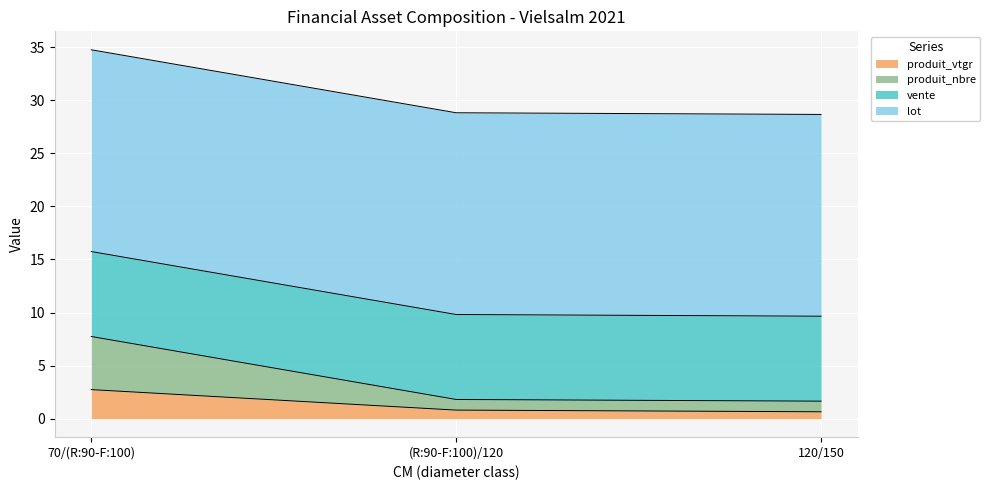

What is the label of the 2nd point from the left?

(R:90-F:100)/120